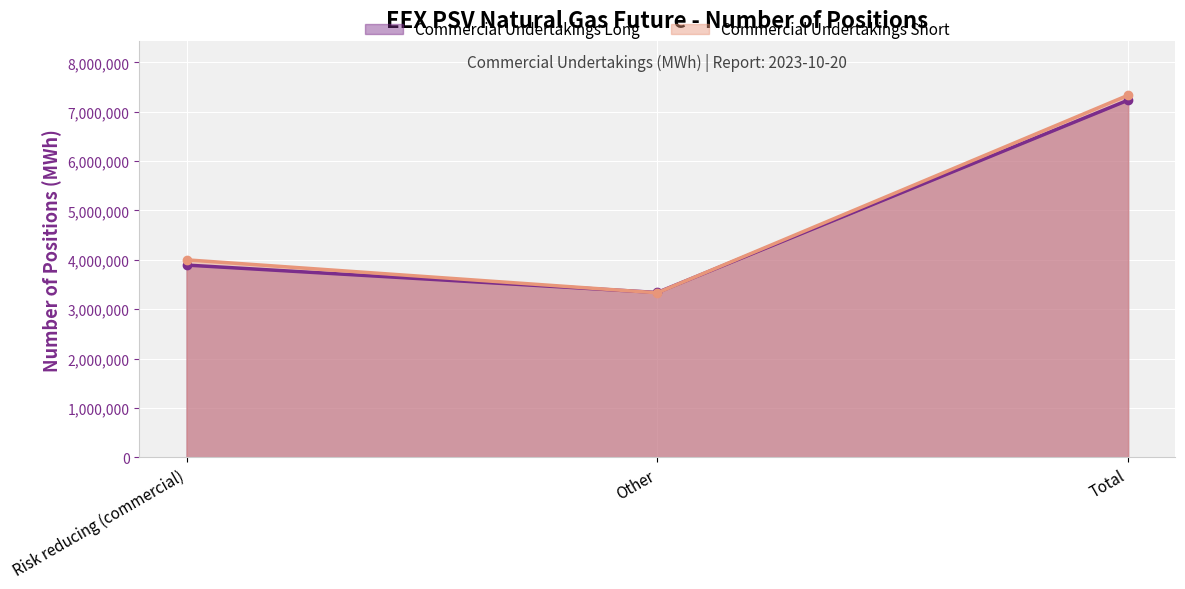

At which label does Commercial Undertakings Short first exceed 4000608?

Total